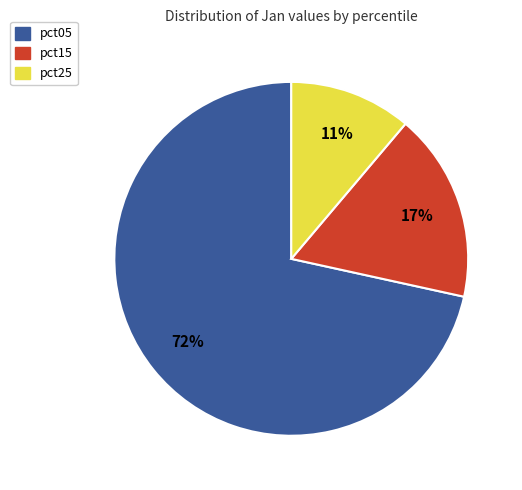

Is there a majority slice in this chart?

Yes